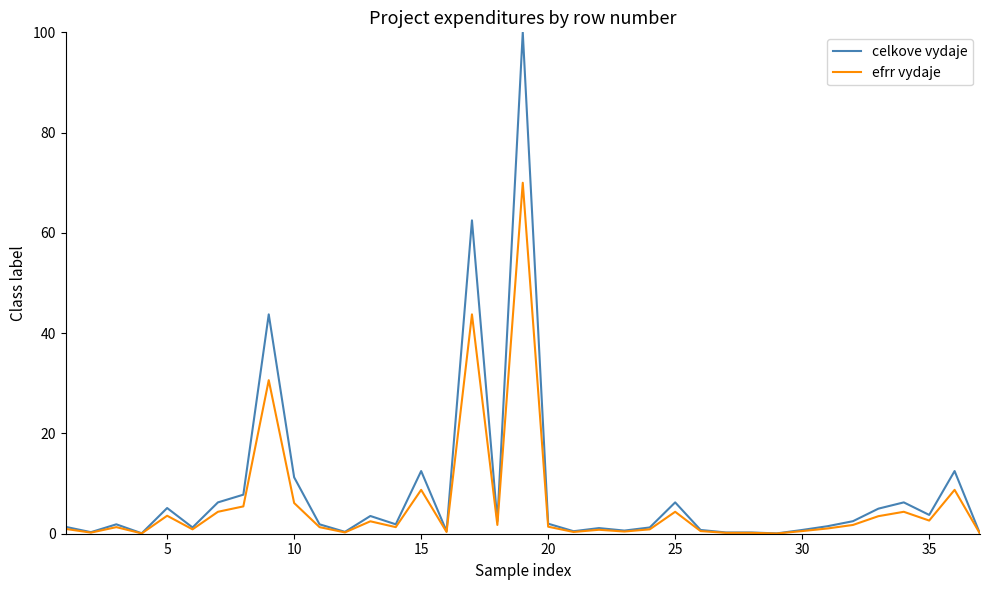

What are all the series names shown in the legend?

celkove vydaje, efrr vydaje